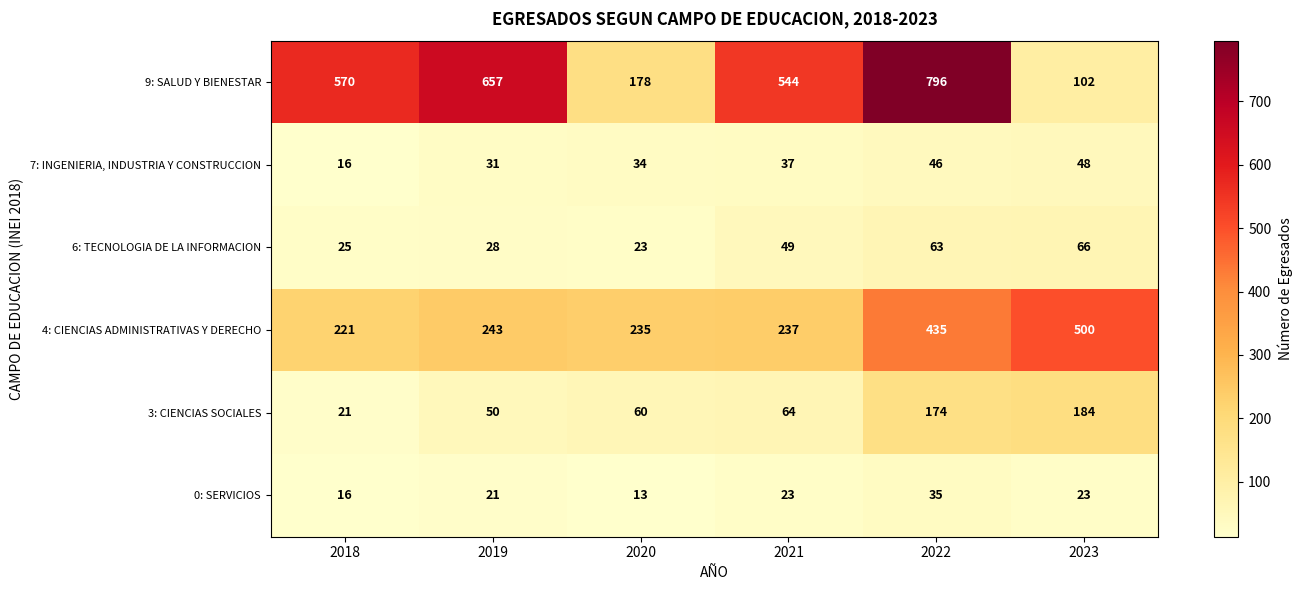

Which series has the largest total across all categories?

9: SALUD Y BIENESTAR